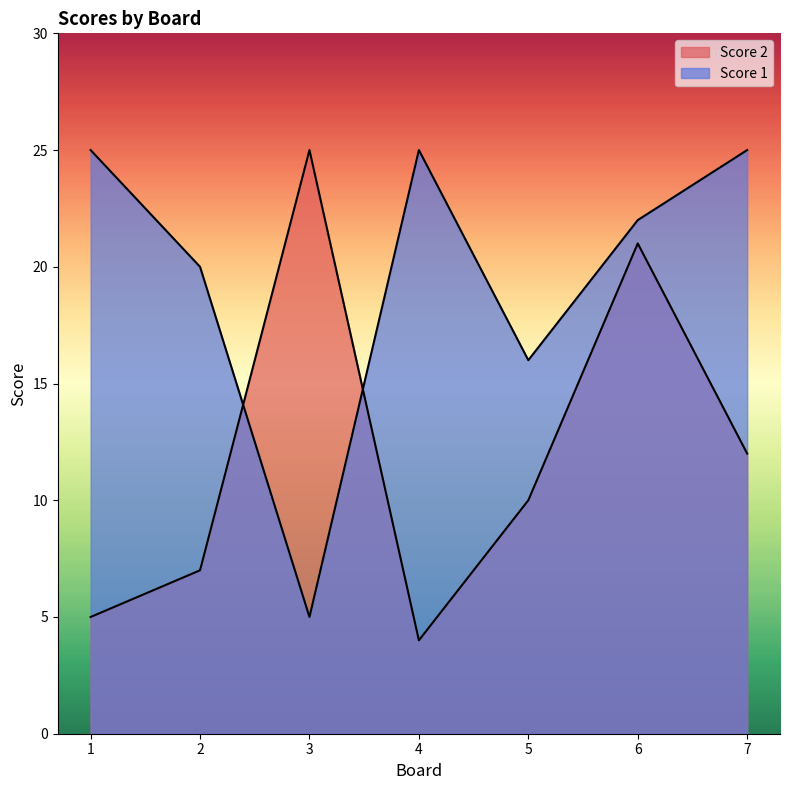

What is the difference between the highest and lowest values at 4?

21